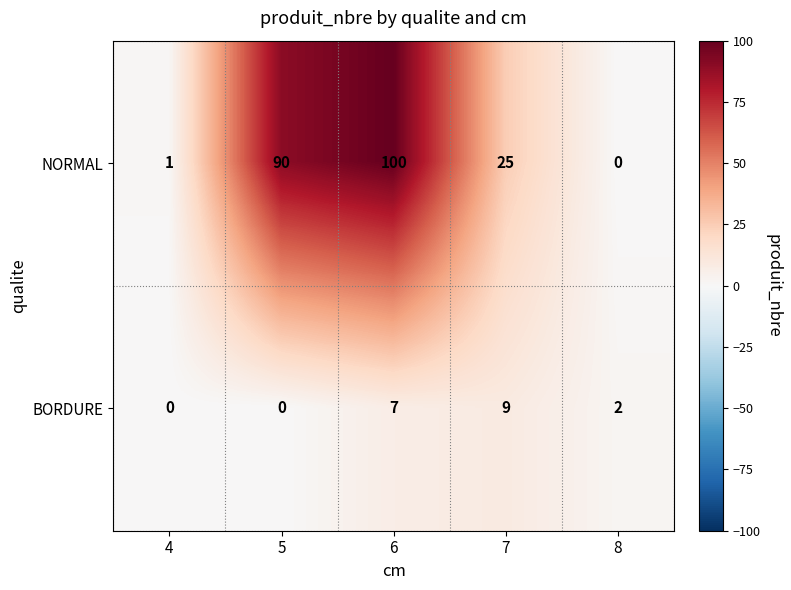

Rank the series at 4 from lowest to highest value.

BORDURE, NORMAL